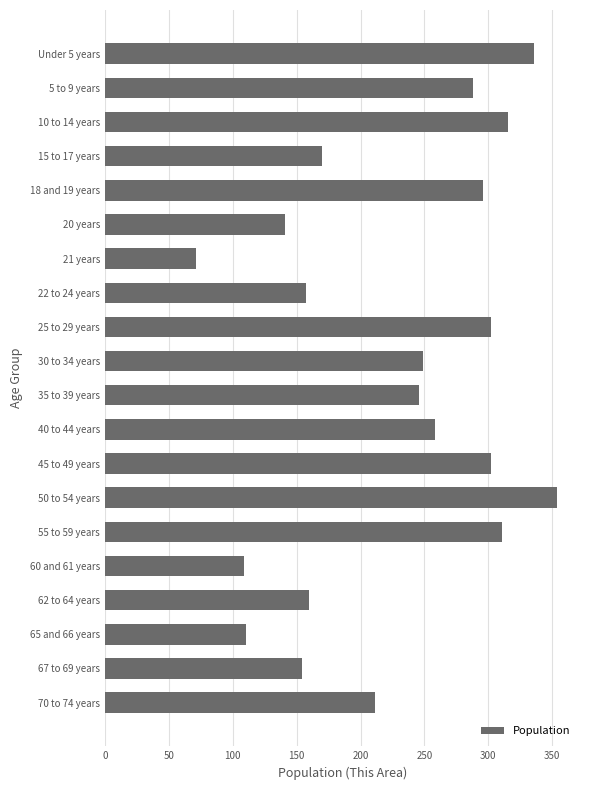

How many bars are there in total?

20